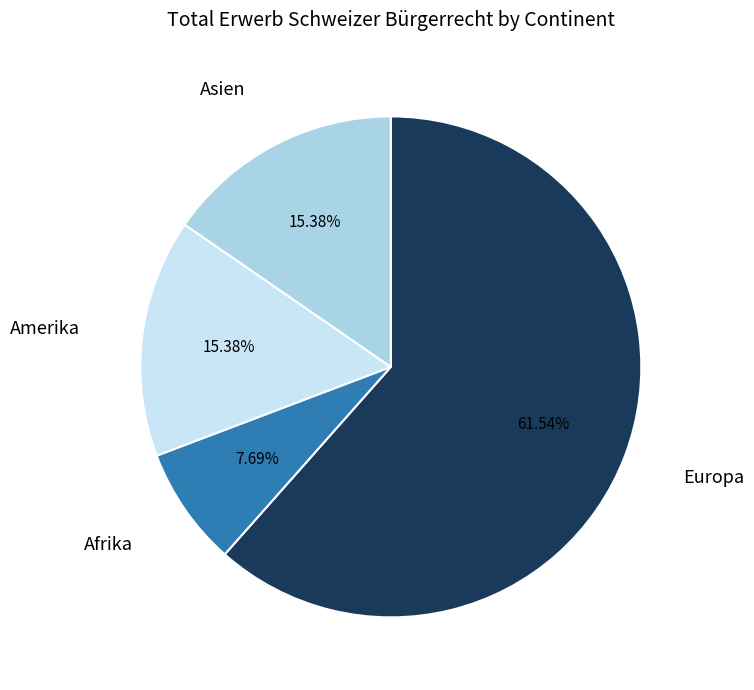

Is there a majority slice in this chart?

Yes